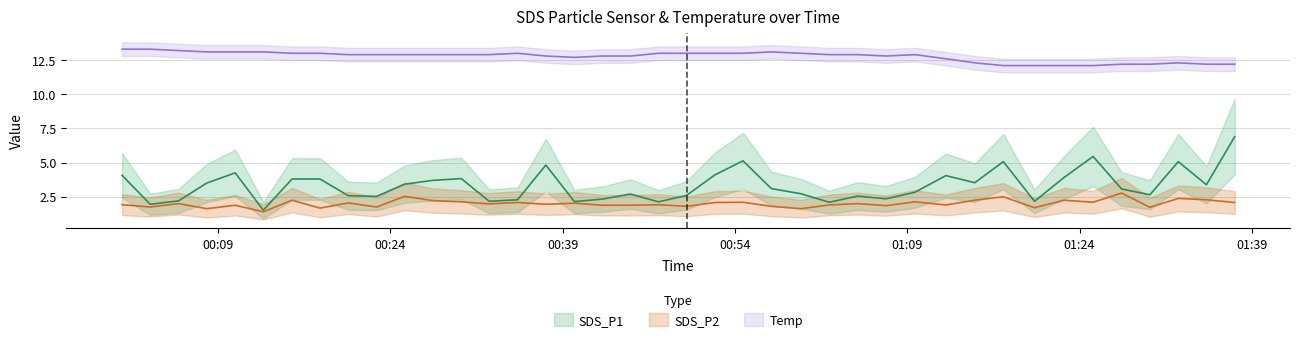

Does the chart have visible grid lines?

Yes